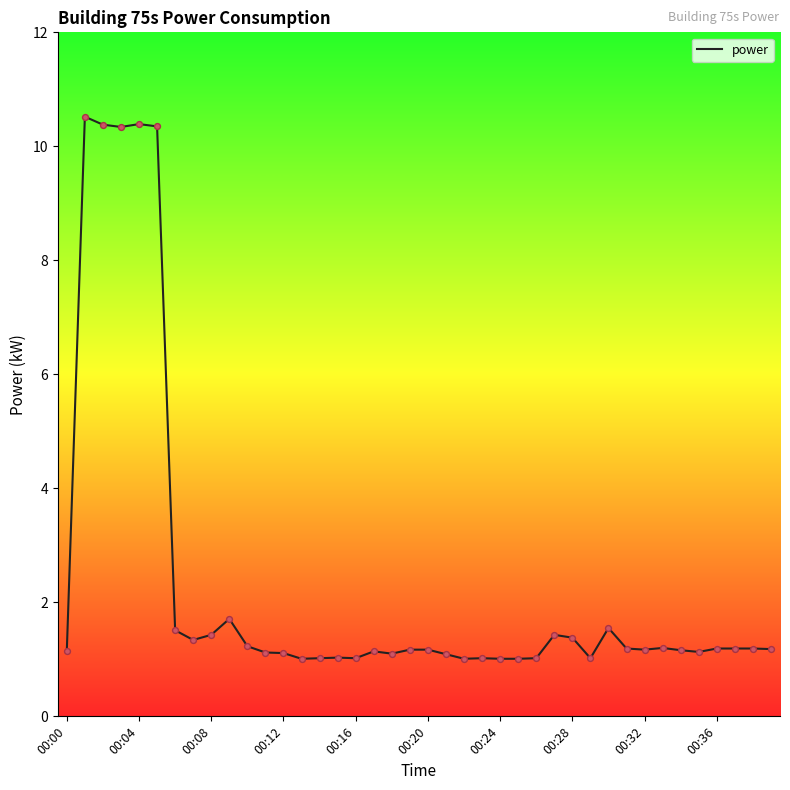

What is the maximum value shown in the chart?

10.5